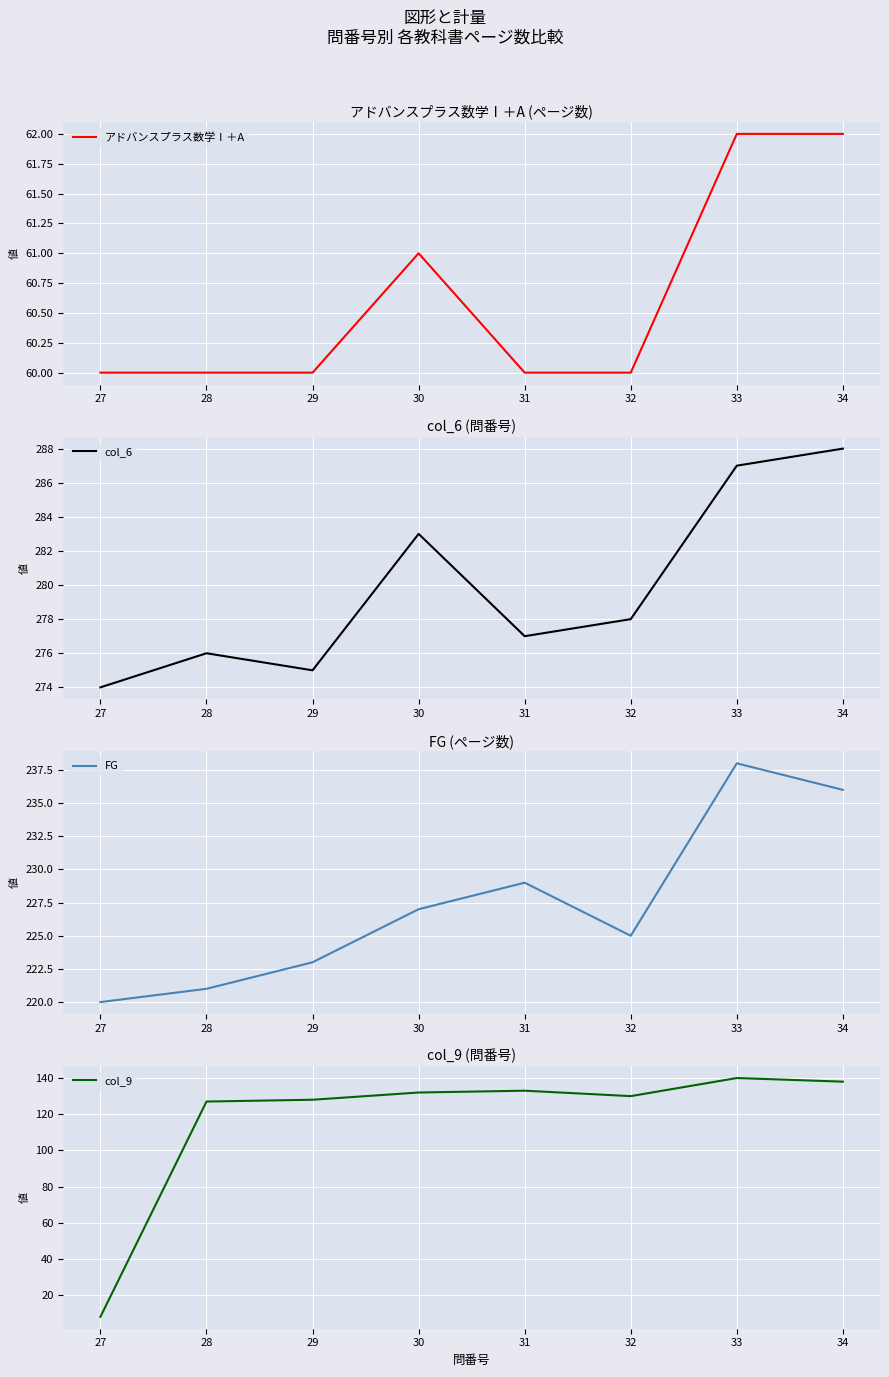

Is the value of col_6 at 27 greater than the value of col_9 at 34?

Yes